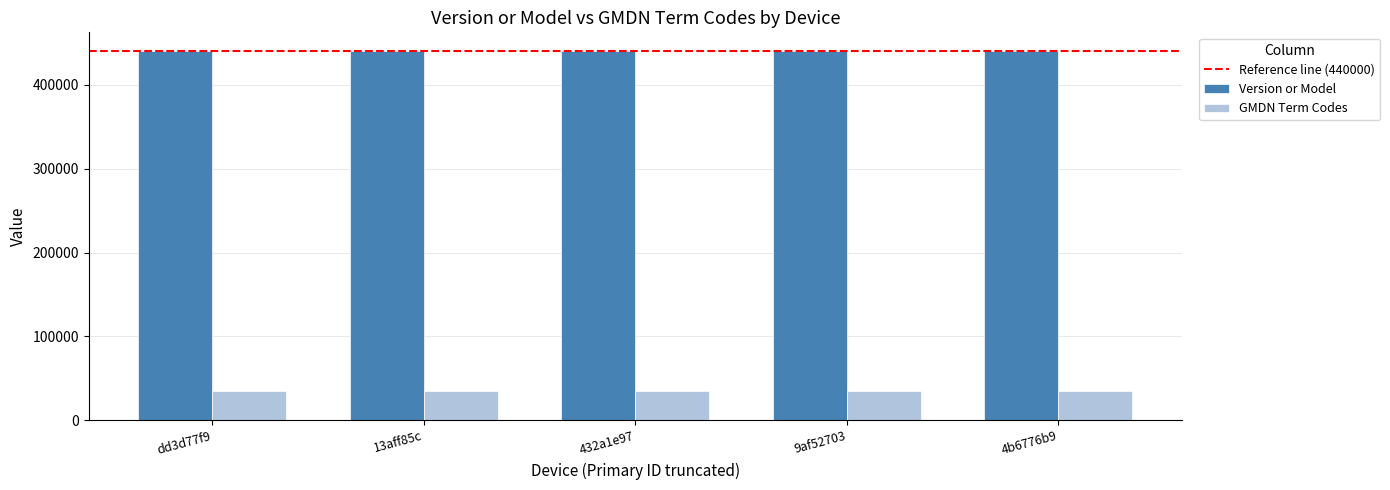

Rank the series at 13aff85c from highest to lowest value.

Version or Model, GMDN Term Codes